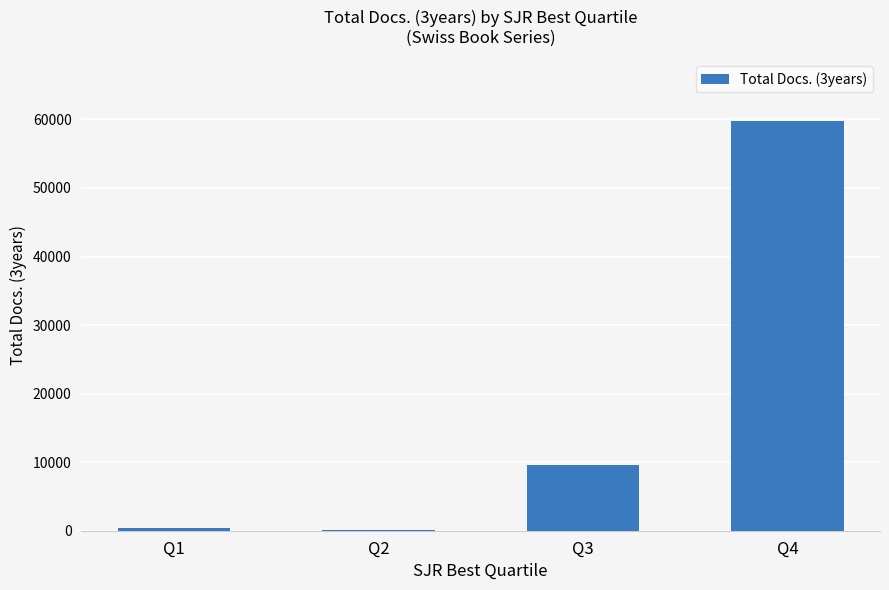

Is it true that the value at Q1 is 367?

True